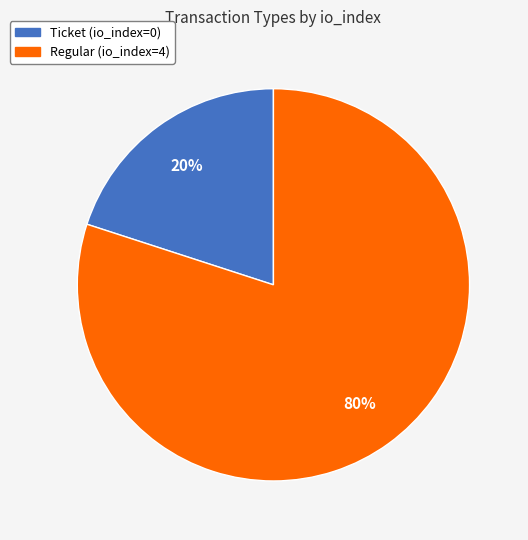

To the nearest percent, what percentage of the pie is Regular (io_index=4)?

80%